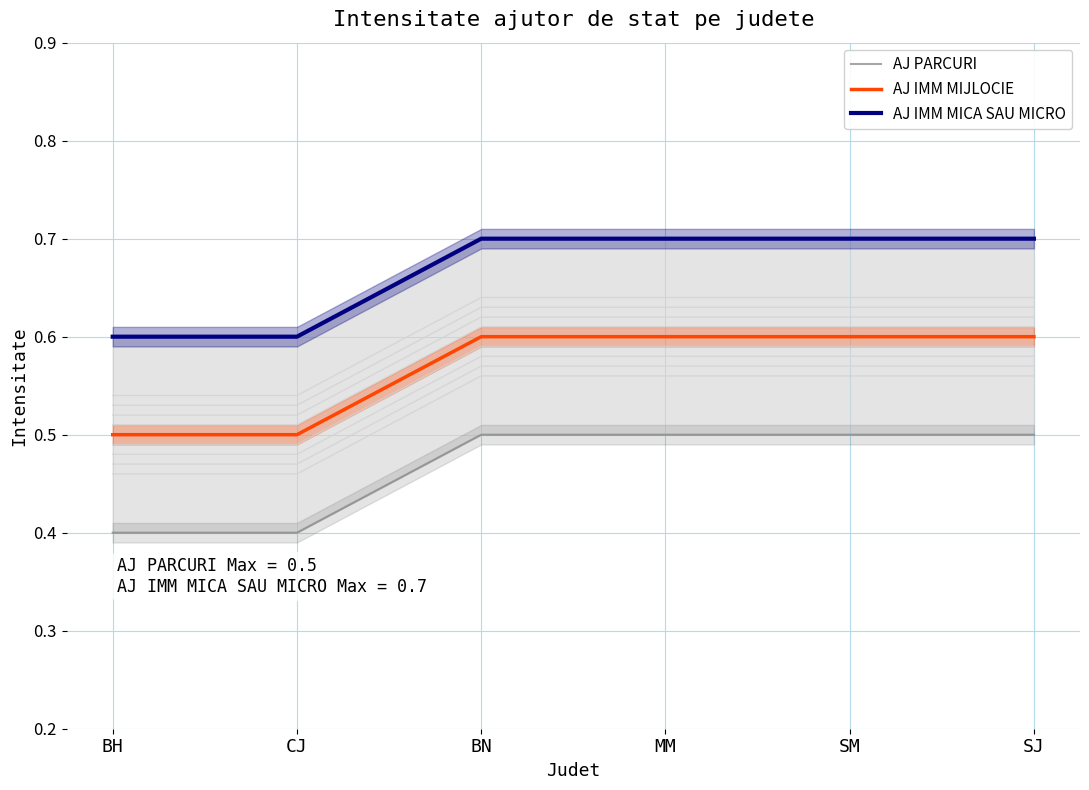

What is the value of the AJ IMM MICA SAU MICRO point at the 2nd from the left?

0.6